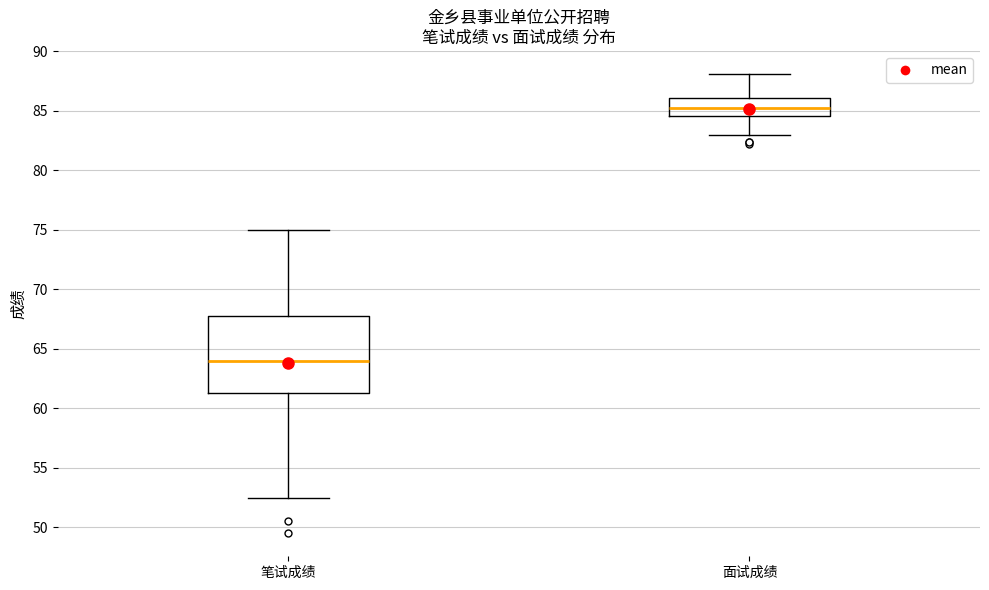

Comparing the boxes themselves (not the whiskers), which one is the tallest?

笔试成绩